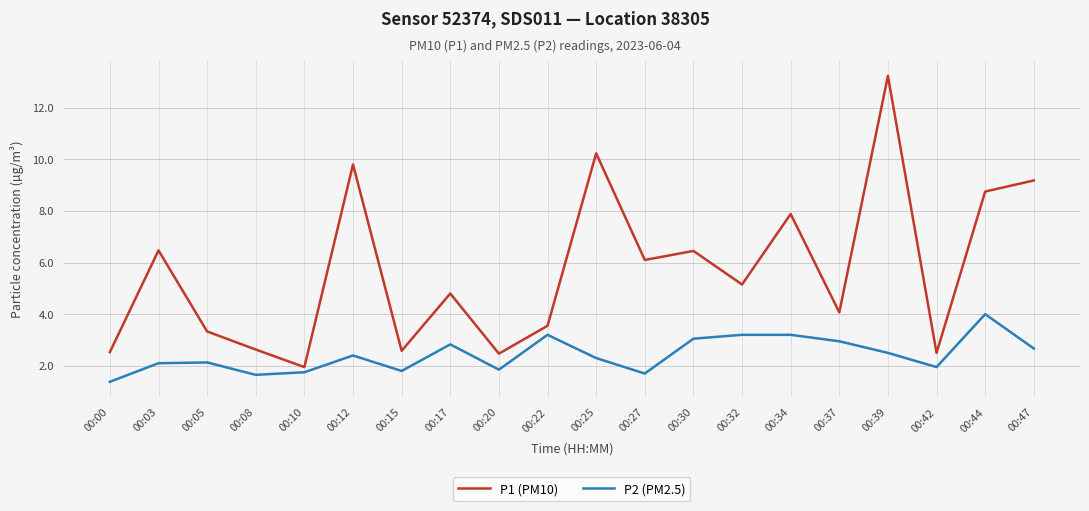

Between 00:08 and 00:22, which series saw the biggest shift?

P2 (PM2.5)